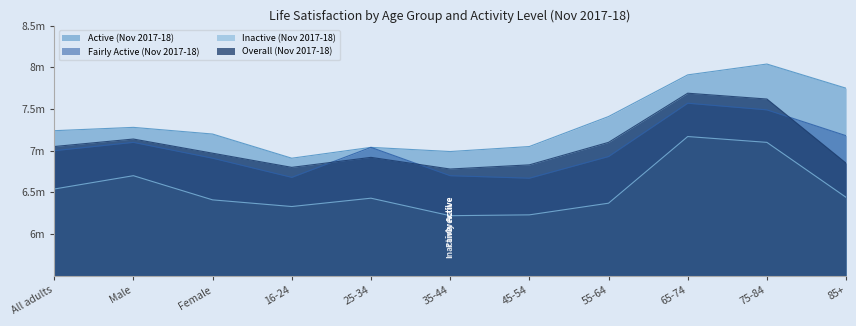

What is the difference between the Active (Nov 2017-18) values at 35-44 and 65-74?

0.9